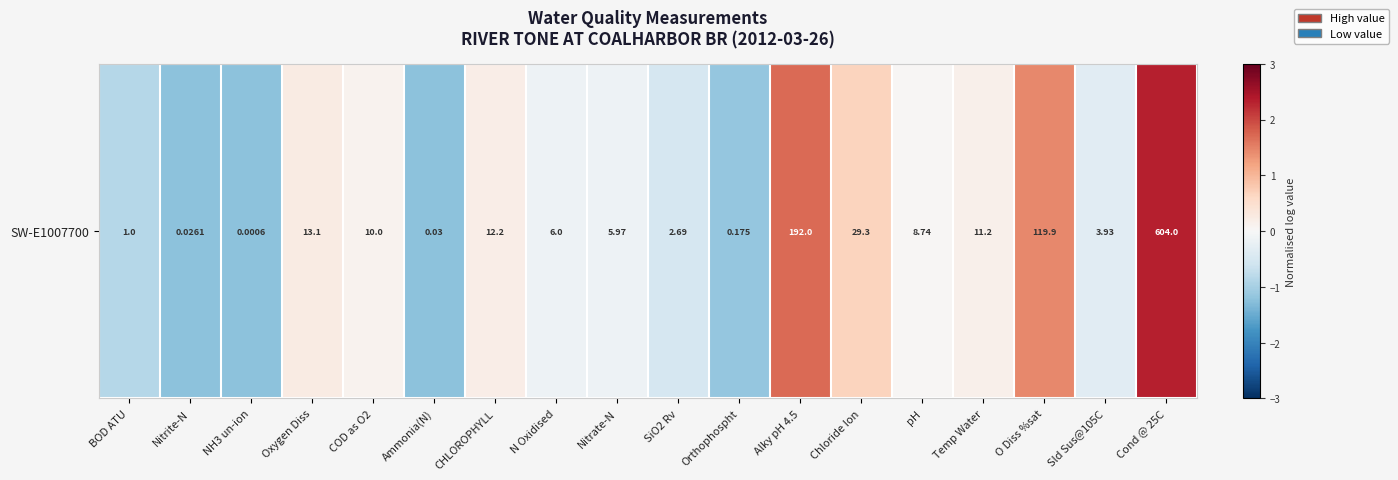

Reading left to right, extract all data points from this chart.

-0.9	-1.2	-1.2	0.2	0.1	-1.2	0.2	-0.2	-0.2	-0.5	-1.1	1.7	0.7	0.0	0.2	1.4	-0.3	2.3